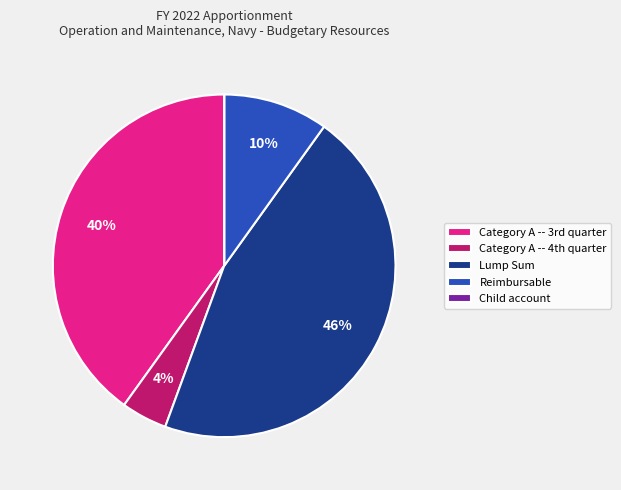

To the nearest percent, what percentage of the pie is Reimbursable?

10%